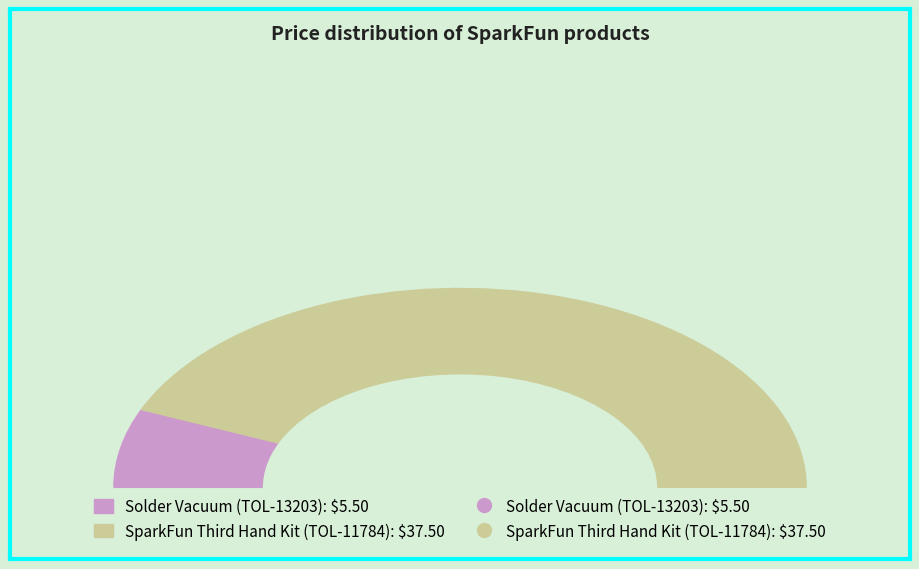

Which category has the smallest portion of the pie?

TOL-13203